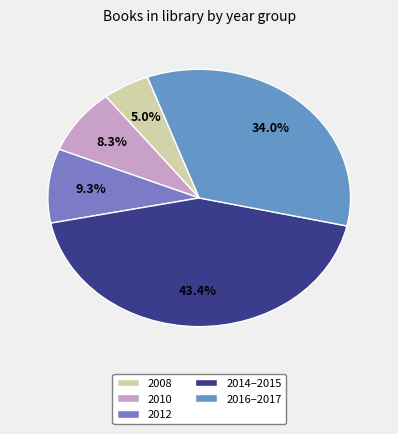

Count the number of slices in the pie.

5